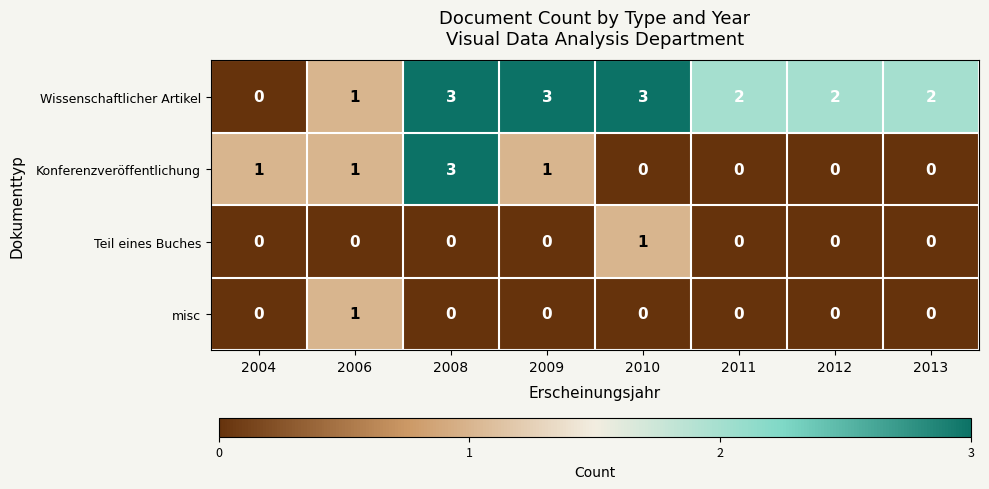

What is the sum of the Wissenschaftlicher Artikel values at 2011 and 2012?

4